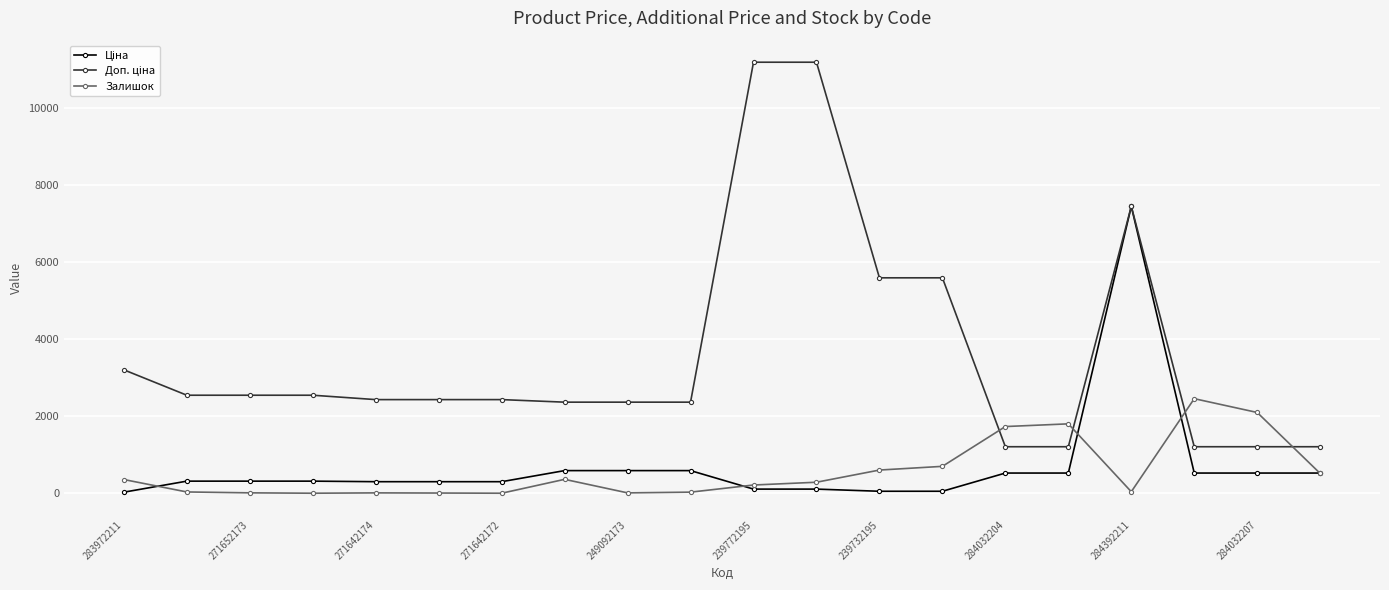

Is this an area chart (filled region under the line)?

No